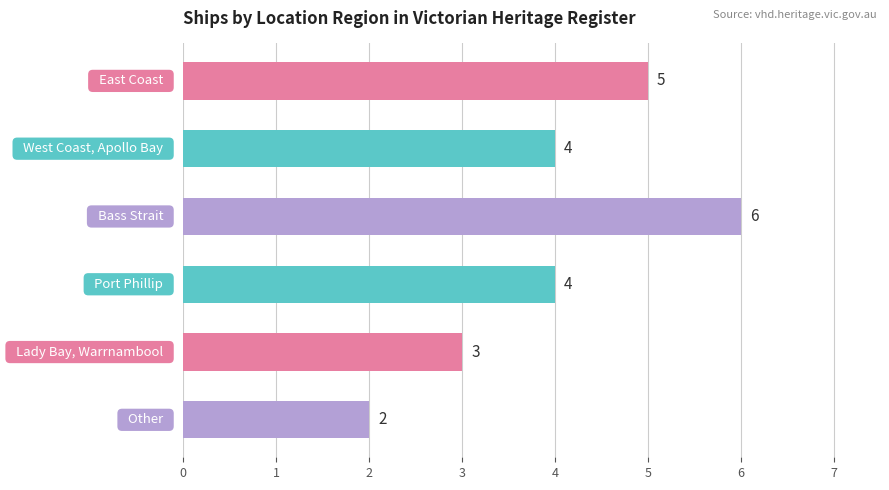

Reading top to bottom, list all the values displayed in this chart.

5	4	6	4	3	2